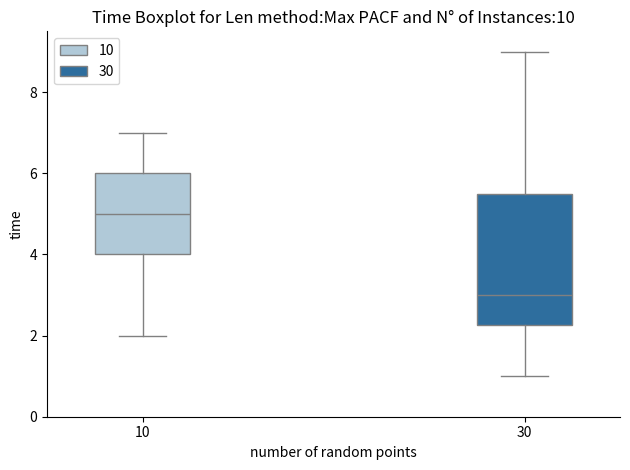

Reading left to right, read every box against the y-axis: the position of its median line, the range the box covers, and the ends of its whiskers. The values are not printed on the chart, so give them approximately, as read against the axis.

10: median 5.0, box 4.0 to 6.0, whiskers 2.0 to 7.0
30: median 3.0, box 2.2 to 5.6, whiskers 1.0 to 9.0